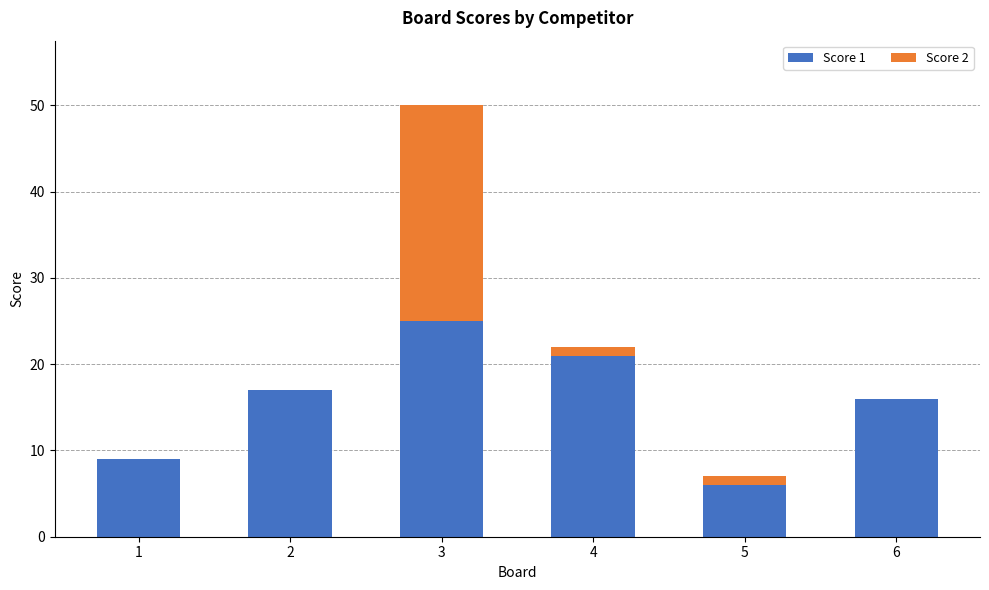

At which category is the sum across all series the highest?

3